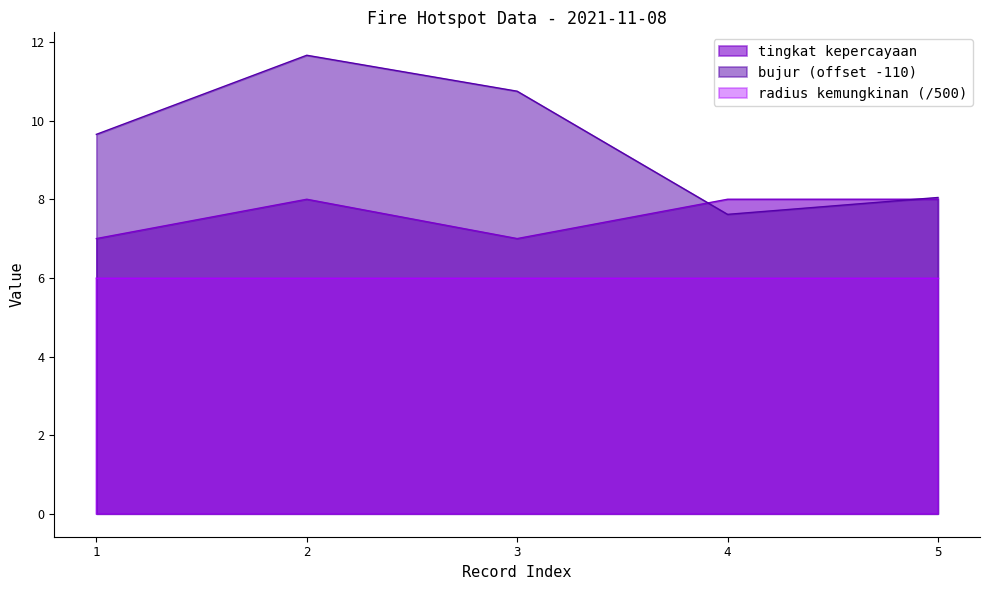

Does the chart have visible grid lines?

No